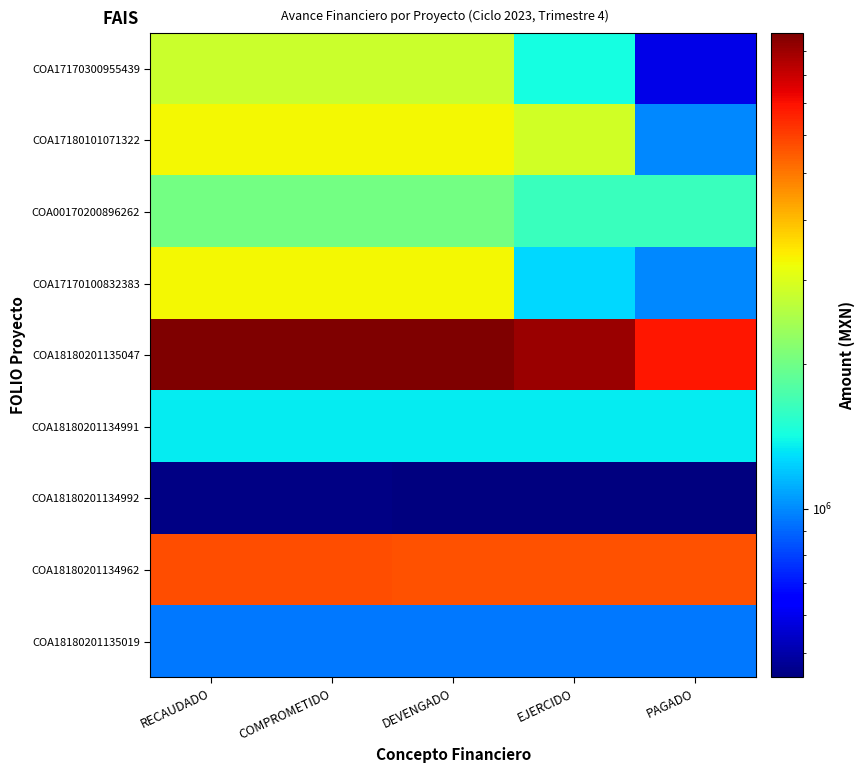

Count the number of categories in the chart.

5